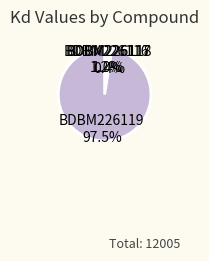

Which has a higher value, BDBM226117 or BDBM226118?

BDBM226117